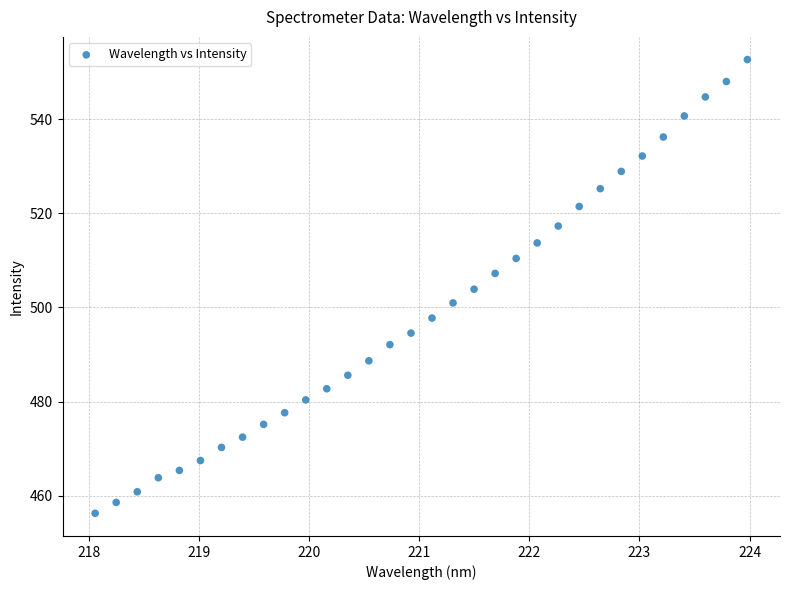

What is the range of X values (max minus min)?

5.9